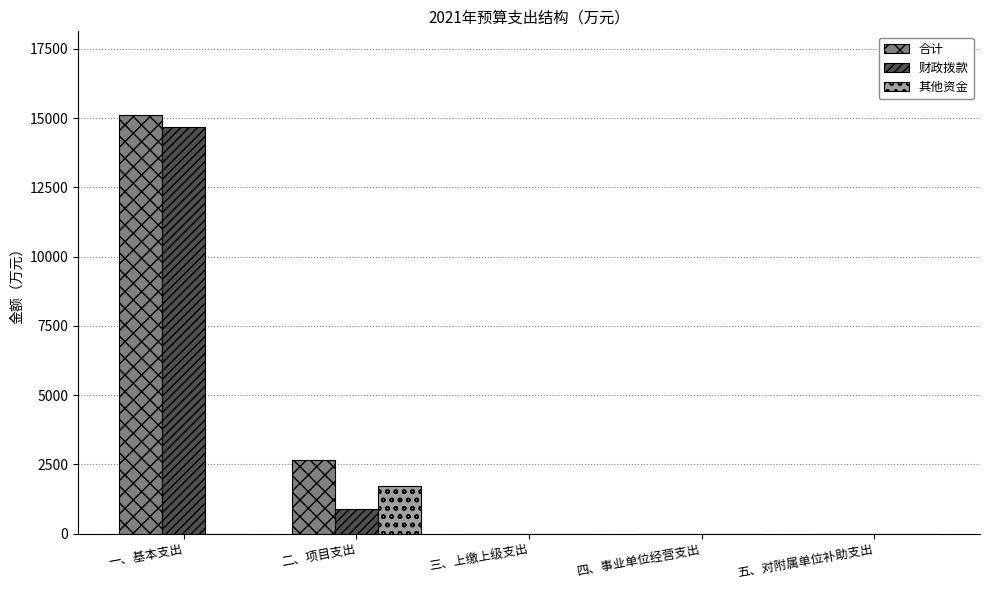

Where is 财政拨款 nearest to the value 7330?

二、项目支出